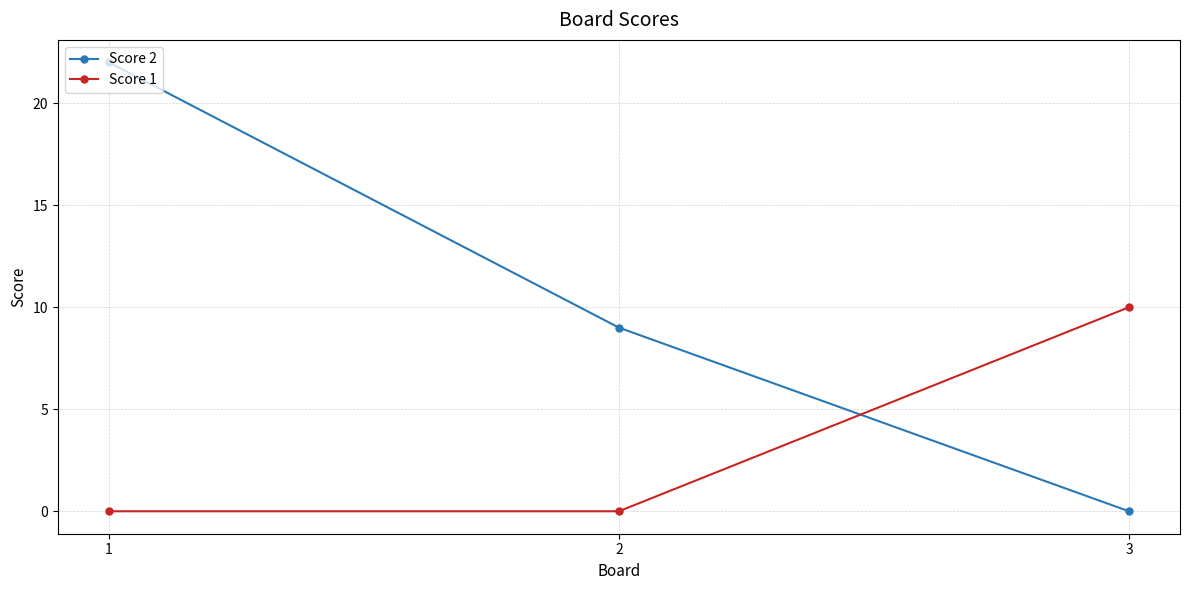

Is the value of Score 1 at 2 greater than the value of Score 2 at 2?

No